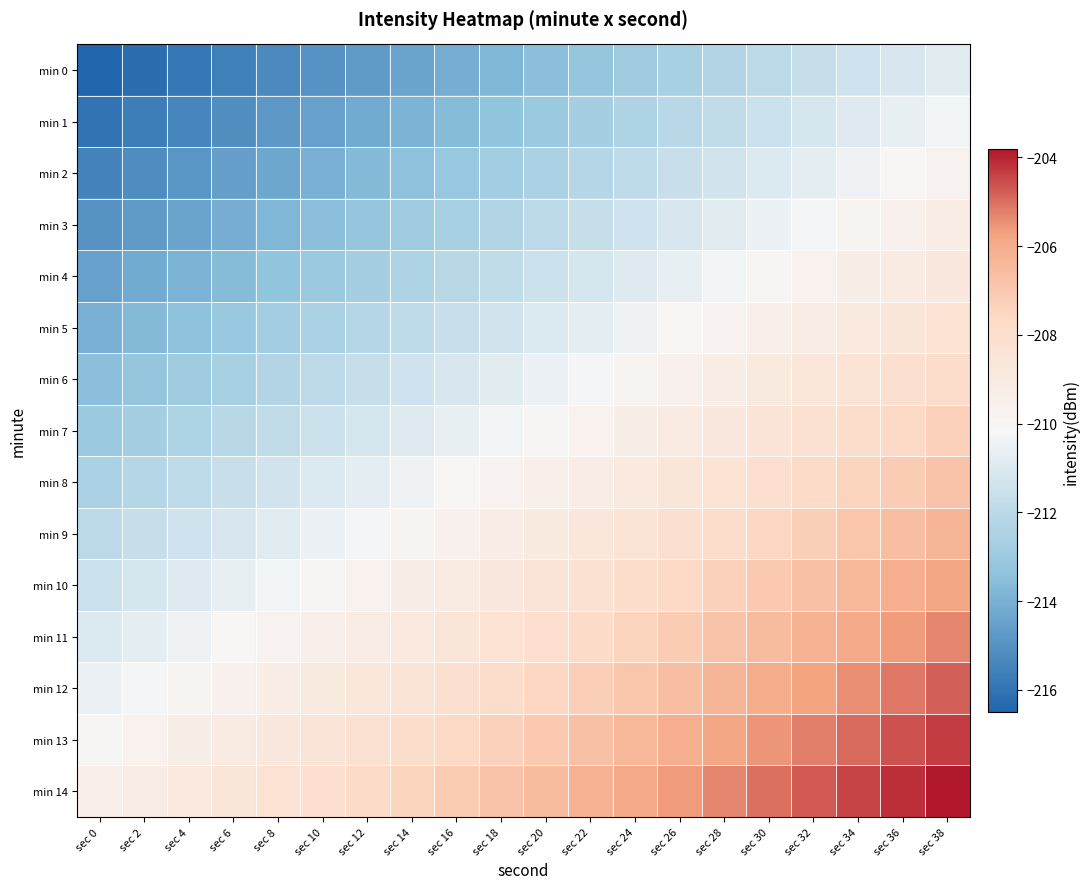

Reading right to left, transcribe all the data shown in this chart.

min 0: sec 38=-210.8	sec 36=-211.1	sec 34=-211.4	sec 32=-211.7	sec 30=-212.0	sec 28=-212.3	sec 26=-212.6	sec 24=-212.9	sec 22=-213.2	sec 20=-213.5	sec 18=-213.8	sec 16=-214.1	sec 14=-214.4	sec 12=-214.7	sec 10=-215.0	sec 8=-215.3	sec 6=-215.6	sec 4=-215.9	sec 2=-216.2	sec 0=-216.5
min 1: sec 38=-210.3	sec 36=-210.6	sec 34=-210.9	sec 32=-211.2	sec 30=-211.5	sec 28=-211.8	sec 26=-212.1	sec 24=-212.4	sec 22=-212.7	sec 20=-213.0	sec 18=-213.3	sec 16=-213.6	sec 14=-213.9	sec 12=-214.2	sec 10=-214.5	sec 8=-214.8	sec 6=-215.1	sec 4=-215.4	sec 2=-215.7	sec 0=-216.0
min 2: sec 38=-209.8	sec 36=-210.1	sec 34=-210.4	sec 32=-210.7	sec 30=-211.0	sec 28=-211.3	sec 26=-211.6	sec 24=-211.9	sec 22=-212.2	sec 20=-212.5	sec 18=-212.8	sec 16=-213.1	sec 14=-213.4	sec 12=-213.7	sec 10=-214.0	sec 8=-214.3	sec 6=-214.6	sec 4=-214.9	sec 2=-215.2	sec 0=-215.5
min 3: sec 38=-209.3	sec 36=-209.6	sec 34=-209.9	sec 32=-210.2	sec 30=-210.5	sec 28=-210.8	sec 26=-211.1	sec 24=-211.4	sec 22=-211.7	sec 20=-212.0	sec 18=-212.3	sec 16=-212.6	sec 14=-212.9	sec 12=-213.2	sec 10=-213.5	sec 8=-213.8	sec 6=-214.1	sec 4=-214.4	sec 2=-214.7	sec 0=-215.0
min 4: sec 38=-208.8	sec 36=-209.1	sec 34=-209.4	sec 32=-209.7	sec 30=-210.0	sec 28=-210.3	sec 26=-210.6	sec 24=-210.9	sec 22=-211.2	sec 20=-211.5	sec 18=-211.8	sec 16=-212.1	sec 14=-212.4	sec 12=-212.7	sec 10=-213.0	sec 8=-213.3	sec 6=-213.6	sec 4=-213.9	sec 2=-214.2	sec 0=-214.5
min 5: sec 38=-208.3	sec 36=-208.6	sec 34=-208.9	sec 32=-209.2	sec 30=-209.5	sec 28=-209.8	sec 26=-210.1	sec 24=-210.4	sec 22=-210.7	sec 20=-211.0	sec 18=-211.3	sec 16=-211.6	sec 14=-211.9	sec 12=-212.2	sec 10=-212.5	sec 8=-212.8	sec 6=-213.1	sec 4=-213.4	sec 2=-213.7	sec 0=-214.0
min 6: sec 38=-207.8	sec 36=-208.1	sec 34=-208.4	sec 32=-208.7	sec 30=-209.0	sec 28=-209.3	sec 26=-209.6	sec 24=-209.9	sec 22=-210.2	sec 20=-210.5	sec 18=-210.8	sec 16=-211.1	sec 14=-211.4	sec 12=-211.7	sec 10=-212.0	sec 8=-212.3	sec 6=-212.6	sec 4=-212.9	sec 2=-213.2	sec 0=-213.5
min 7: sec 38=-207.3	sec 36=-207.6	sec 34=-207.9	sec 32=-208.2	sec 30=-208.5	sec 28=-208.8	sec 26=-209.1	sec 24=-209.4	sec 22=-209.7	sec 20=-210.0	sec 18=-210.3	sec 16=-210.6	sec 14=-210.9	sec 12=-211.2	sec 10=-211.5	sec 8=-211.8	sec 6=-212.1	sec 4=-212.4	sec 2=-212.7	sec 0=-213.0
min 8: sec 38=-206.8	sec 36=-207.1	sec 34=-207.4	sec 32=-207.7	sec 30=-208.0	sec 28=-208.3	sec 26=-208.6	sec 24=-208.9	sec 22=-209.2	sec 20=-209.5	sec 18=-209.8	sec 16=-210.1	sec 14=-210.4	sec 12=-210.7	sec 10=-211.0	sec 8=-211.3	sec 6=-211.6	sec 4=-211.9	sec 2=-212.2	sec 0=-212.5
min 9: sec 38=-206.3	sec 36=-206.6	sec 34=-206.9	sec 32=-207.2	sec 30=-207.5	sec 28=-207.8	sec 26=-208.1	sec 24=-208.4	sec 22=-208.7	sec 20=-209.0	sec 18=-209.3	sec 16=-209.6	sec 14=-209.9	sec 12=-210.2	sec 10=-210.5	sec 8=-210.8	sec 6=-211.1	sec 4=-211.4	sec 2=-211.7	sec 0=-212.0
min 10: sec 38=-205.8	sec 36=-206.1	sec 34=-206.4	sec 32=-206.7	sec 30=-207.0	sec 28=-207.3	sec 26=-207.6	sec 24=-207.9	sec 22=-208.2	sec 20=-208.5	sec 18=-208.8	sec 16=-209.1	sec 14=-209.4	sec 12=-209.7	sec 10=-210.0	sec 8=-210.3	sec 6=-210.6	sec 4=-210.9	sec 2=-211.2	sec 0=-211.5
min 11: sec 38=-205.3	sec 36=-205.6	sec 34=-205.9	sec 32=-206.2	sec 30=-206.5	sec 28=-206.8	sec 26=-207.1	sec 24=-207.4	sec 22=-207.7	sec 20=-208.0	sec 18=-208.3	sec 16=-208.6	sec 14=-208.9	sec 12=-209.2	sec 10=-209.5	sec 8=-209.8	sec 6=-210.1	sec 4=-210.4	sec 2=-210.7	sec 0=-211.0
min 12: sec 38=-204.8	sec 36=-205.1	sec 34=-205.4	sec 32=-205.7	sec 30=-206.0	sec 28=-206.3	sec 26=-206.6	sec 24=-206.9	sec 22=-207.2	sec 20=-207.5	sec 18=-207.8	sec 16=-208.1	sec 14=-208.4	sec 12=-208.7	sec 10=-209.0	sec 8=-209.3	sec 6=-209.6	sec 4=-209.9	sec 2=-210.2	sec 0=-210.5
min 13: sec 38=-204.3	sec 36=-204.6	sec 34=-204.9	sec 32=-205.2	sec 30=-205.5	sec 28=-205.8	sec 26=-206.1	sec 24=-206.4	sec 22=-206.7	sec 20=-207.0	sec 18=-207.3	sec 16=-207.6	sec 14=-207.9	sec 12=-208.2	sec 10=-208.5	sec 8=-208.8	sec 6=-209.1	sec 4=-209.4	sec 2=-209.7	sec 0=-210.0
min 14: sec 38=-203.8	sec 36=-204.1	sec 34=-204.4	sec 32=-204.7	sec 30=-205.0	sec 28=-205.3	sec 26=-205.6	sec 24=-205.9	sec 22=-206.2	sec 20=-206.5	sec 18=-206.8	sec 16=-207.1	sec 14=-207.4	sec 12=-207.7	sec 10=-208.0	sec 8=-208.3	sec 6=-208.6	sec 4=-208.9	sec 2=-209.2	sec 0=-209.5